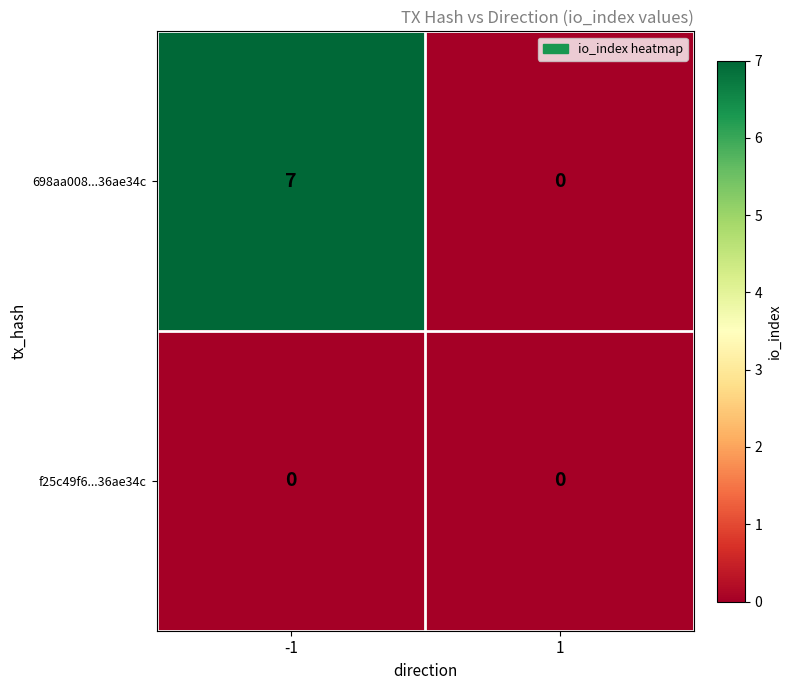

Count the number of categories in the chart.

2